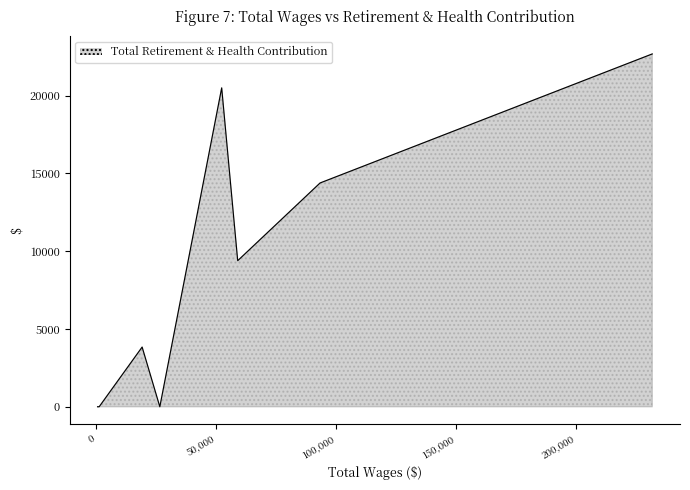

Rank the categories by value from highest to lowest.

231828, 52349, 93346, 59026, 19185, 26561, 1275, 1200, 1200, 1125, 1050, 600